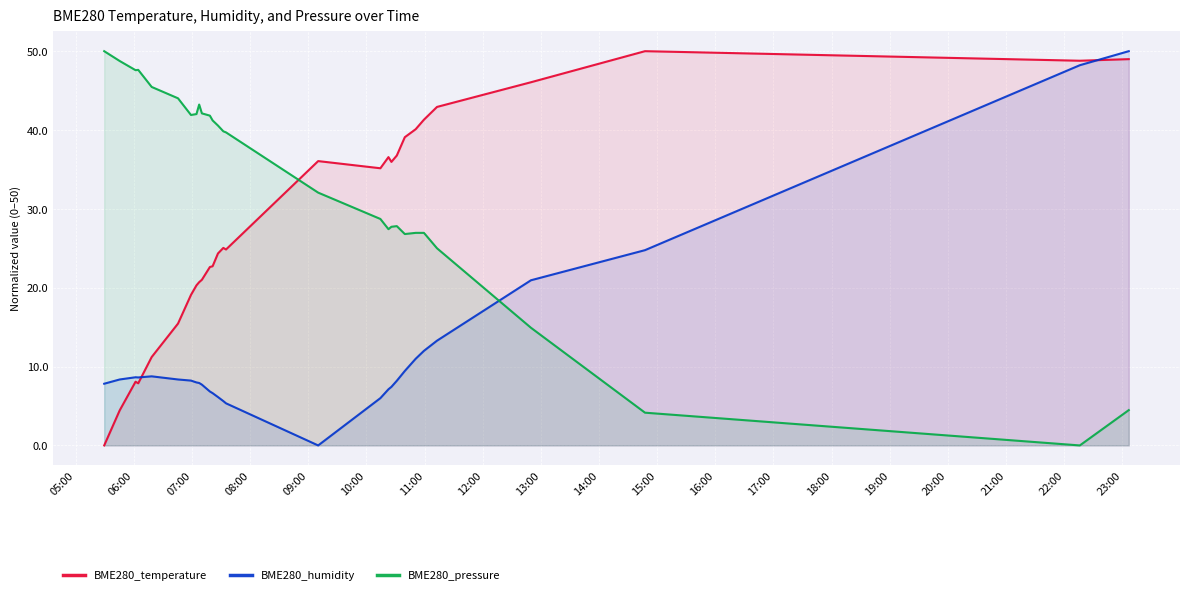

Which series ends up on top after the final intersection of BME280_humidity and BME280_pressure?

BME280_humidity